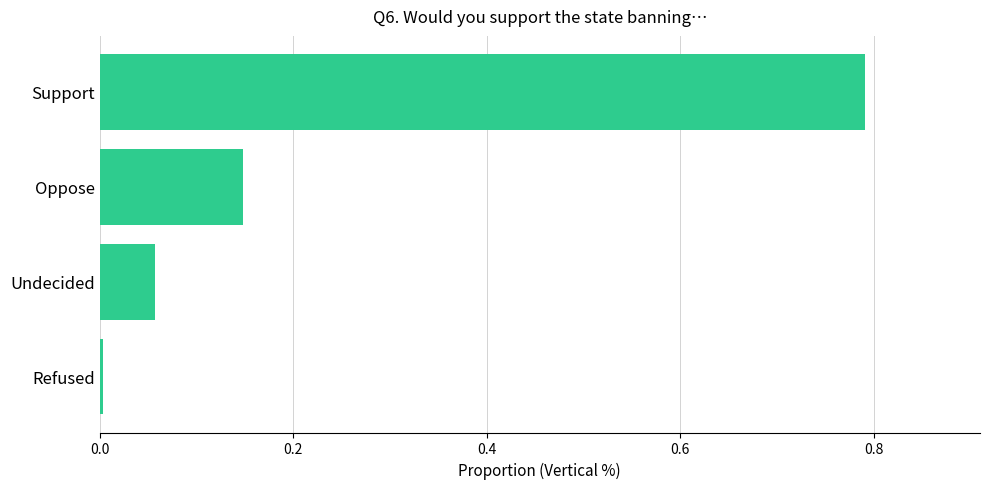

Rank the categories by value from lowest to highest.

Refused, Undecided, Oppose, Support